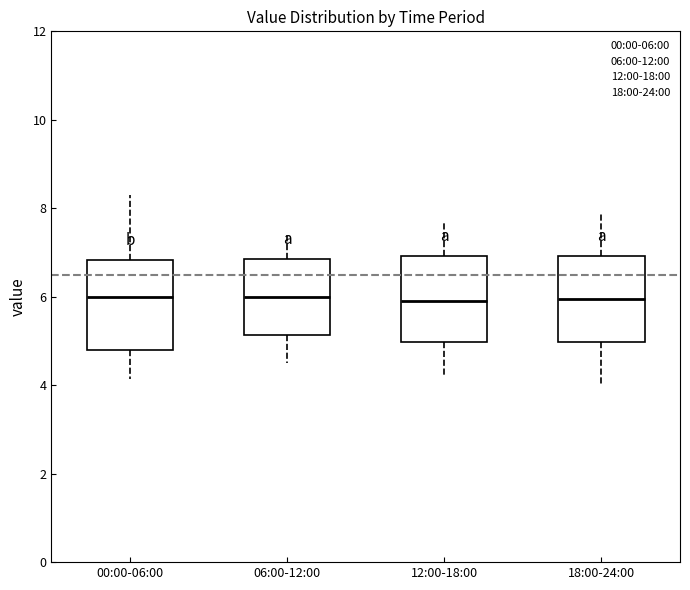

Where does the median line of the box for 00:00-06:00 sit on the y-axis? The values are not printed on the chart, so give them approximately, as read against the axis.

6.0